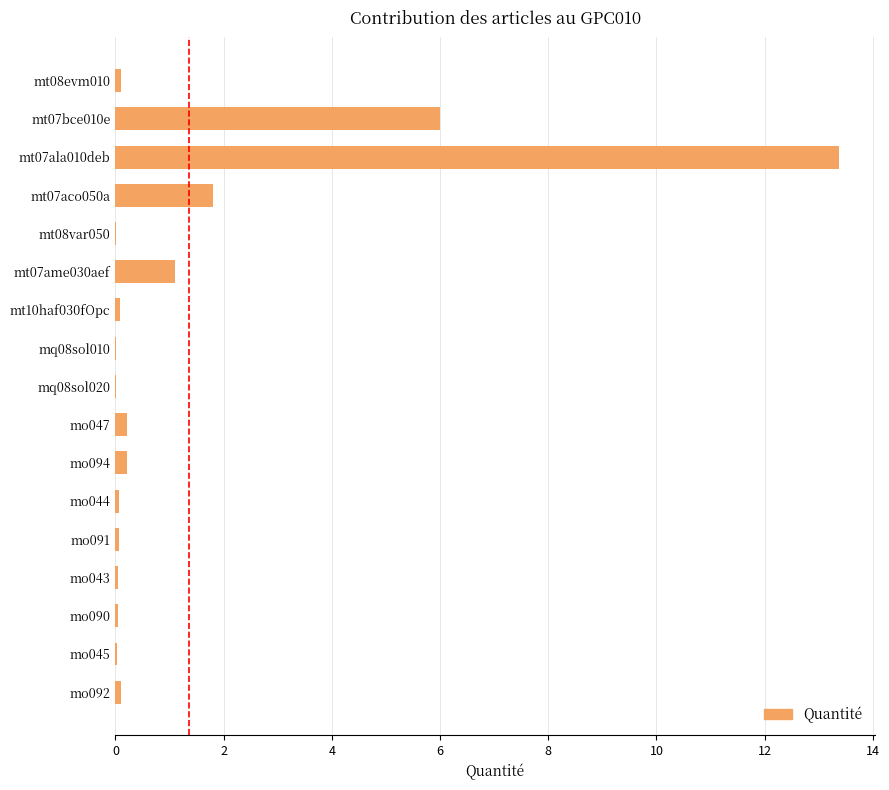

Which label corresponds to the largest value in the chart?

mt07ala010deb